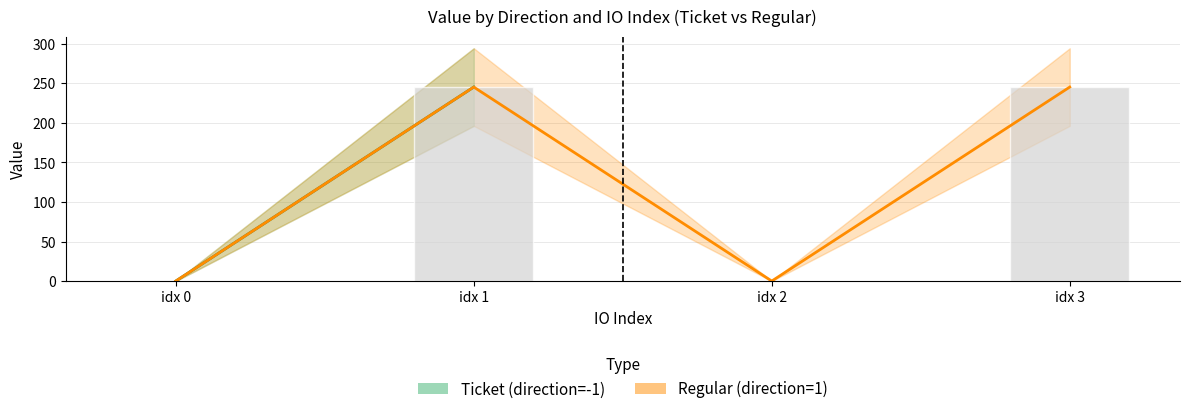

Which series has the largest total across all categories?

io_index_ticket